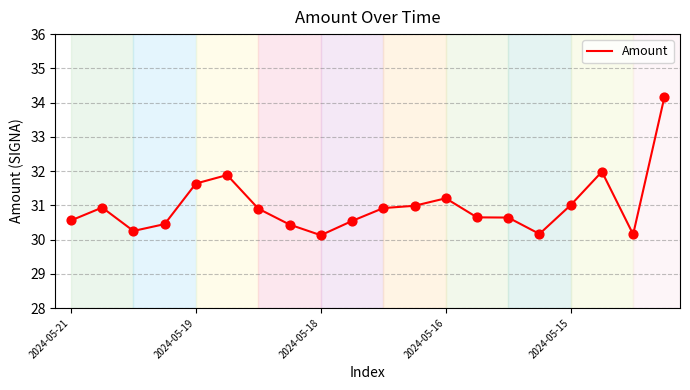

What is the difference between the maximum and minimum values?

4.0